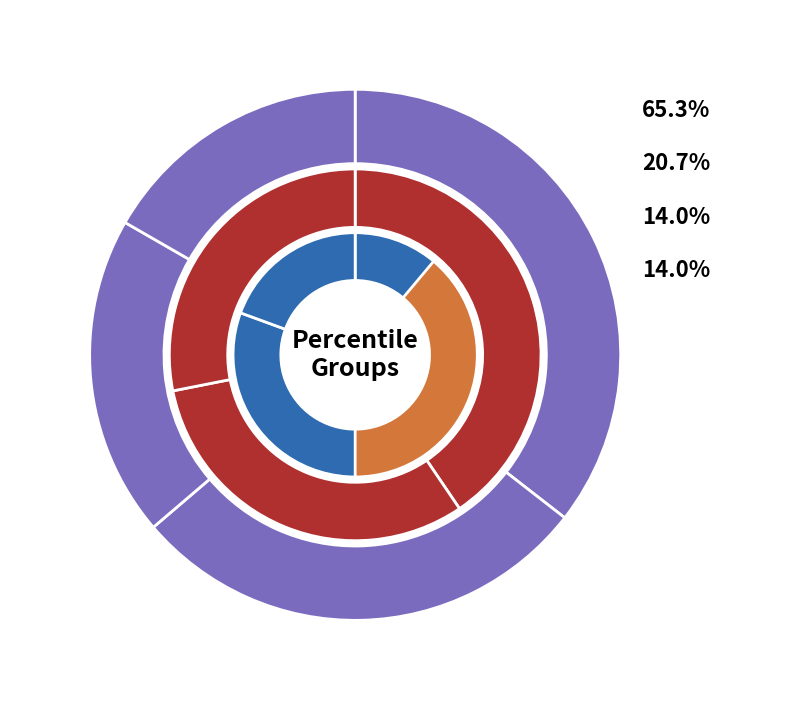

Does any single category account for the majority?

No